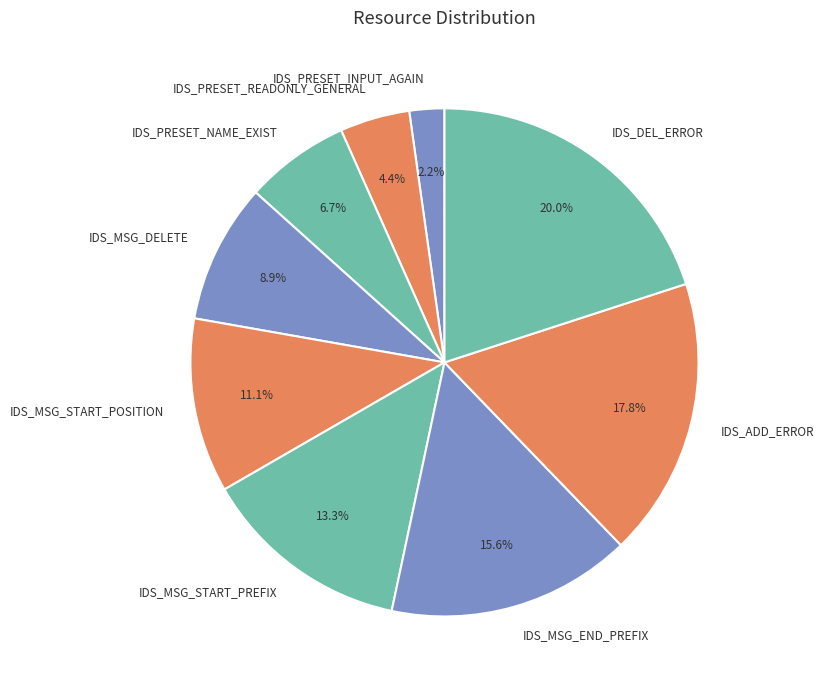

What percentage is NOT represented by IDS_DEL_ERROR?

80.0%